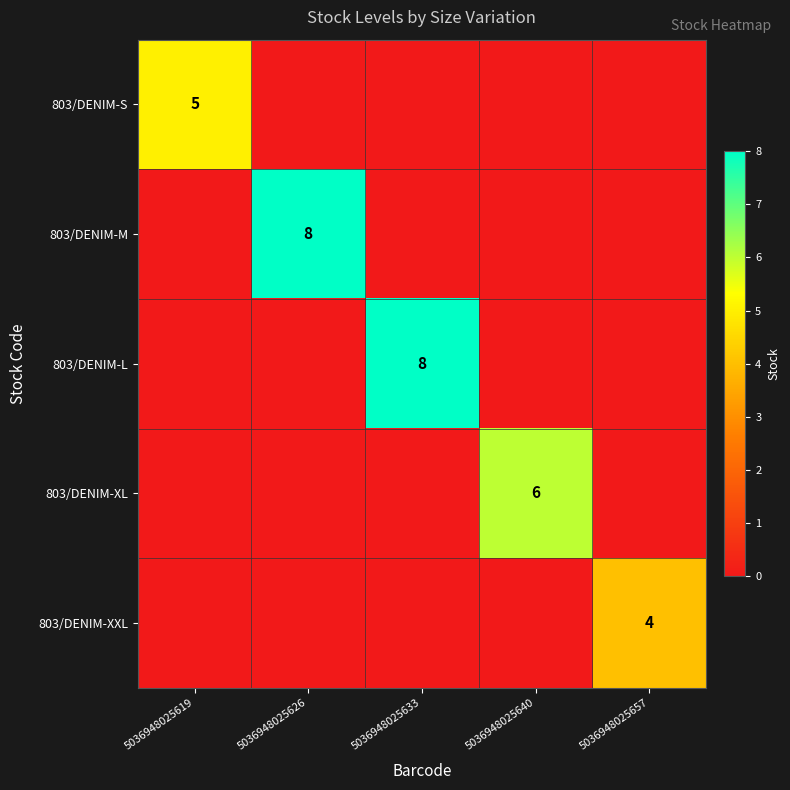

At which label is 803/DENIM-L closest to 4?

5036948025619